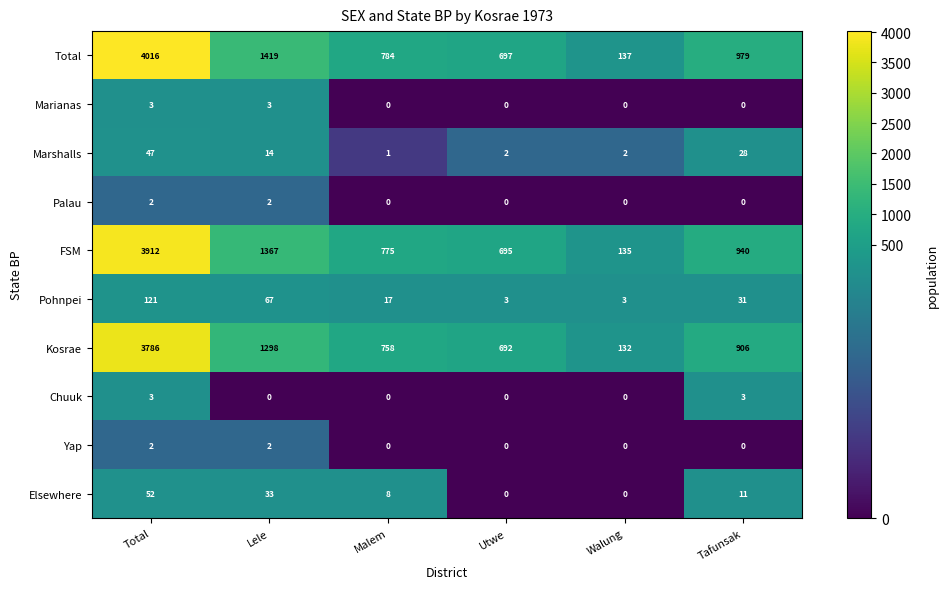

At which label does Elsewhere first exceed 11?

Total